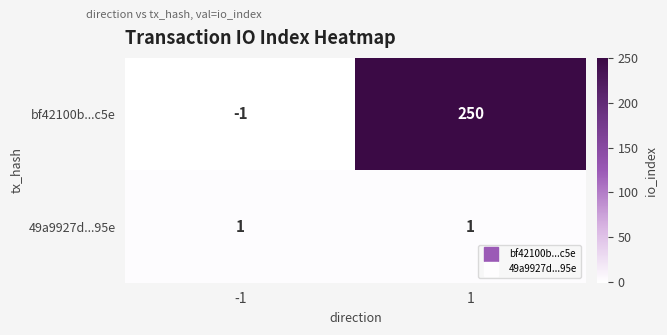

Reading left to right, extract all data points from this chart.

bf42100b...c5e: -1	250
49a9927d...95e: 1	1